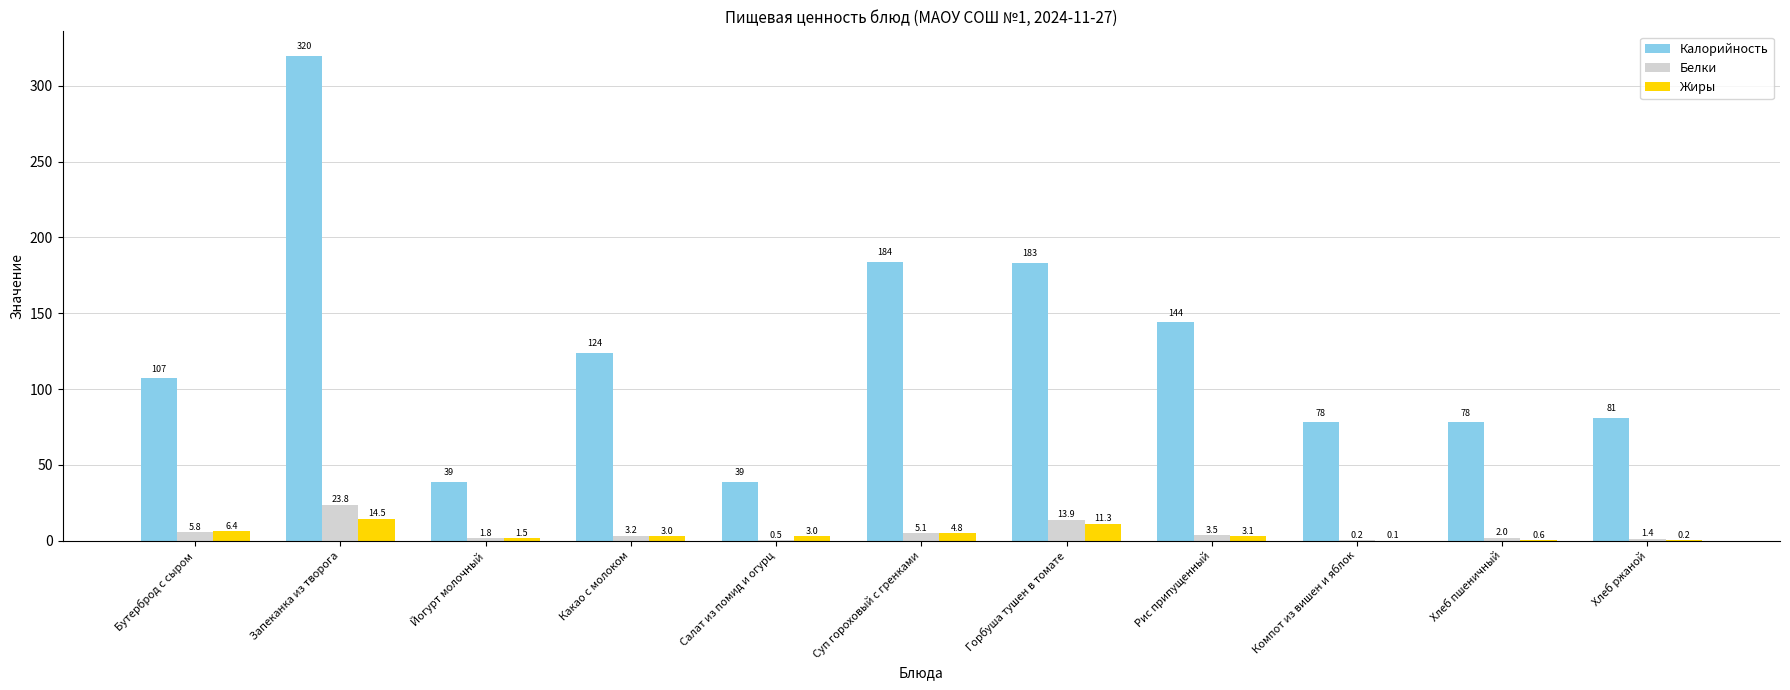

The value of Калорийность at Какао с молоком is 34.4. True or false?

False